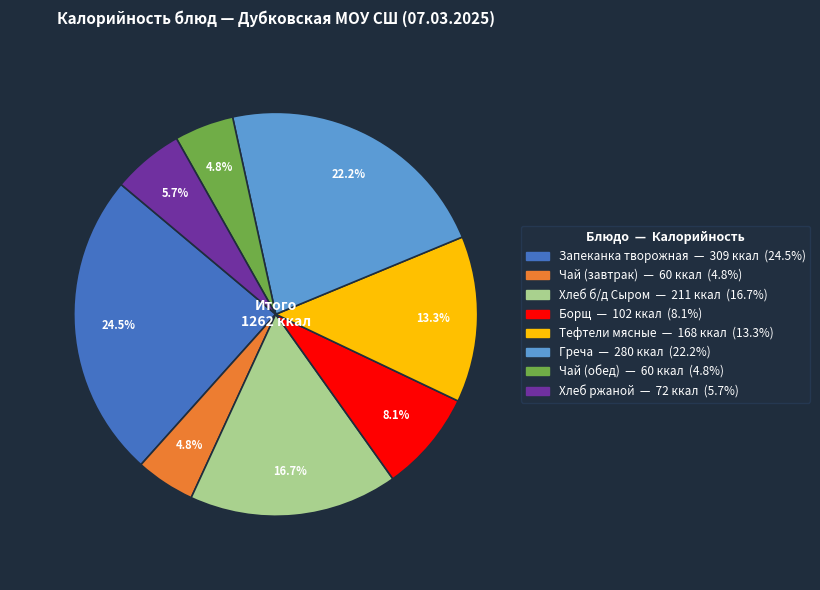

Does Запеканка творожная represent more than half of the total?

No